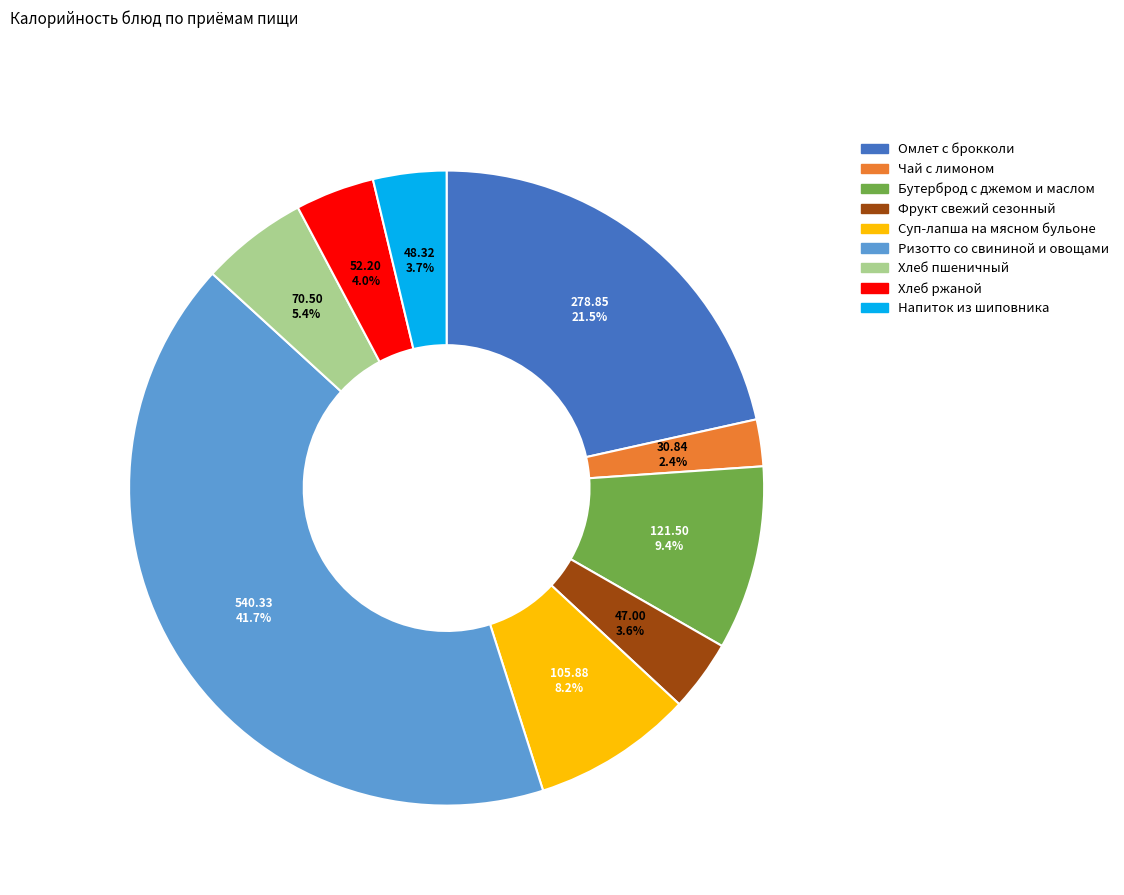

What percentage is the Хлеб пшеничный slice, to the nearest percent?

5%